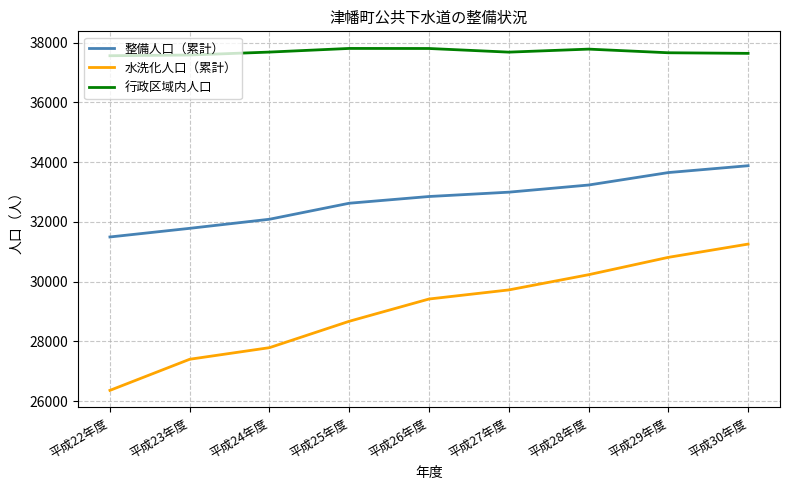

At 平成22年度, list the series in order from smallest to largest.

水洗化人口（累計）, 整備人口（累計）, 行政区域内人口